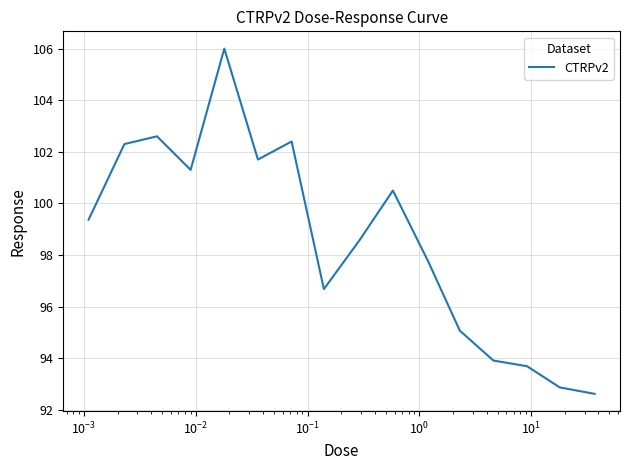

What is the smallest value displayed?

92.6